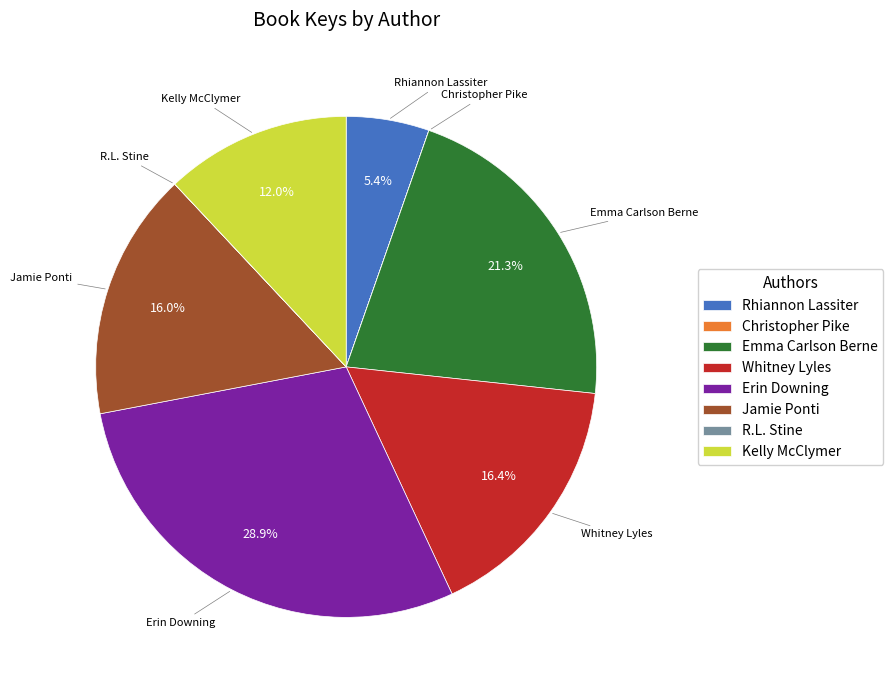

Which slice is the largest?

Erin Downing